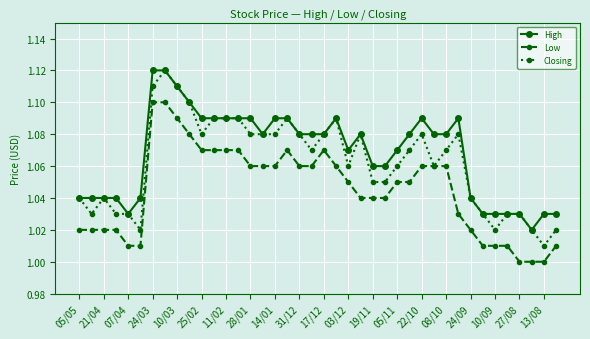

True or false: Low and High intersect in this chart.

False